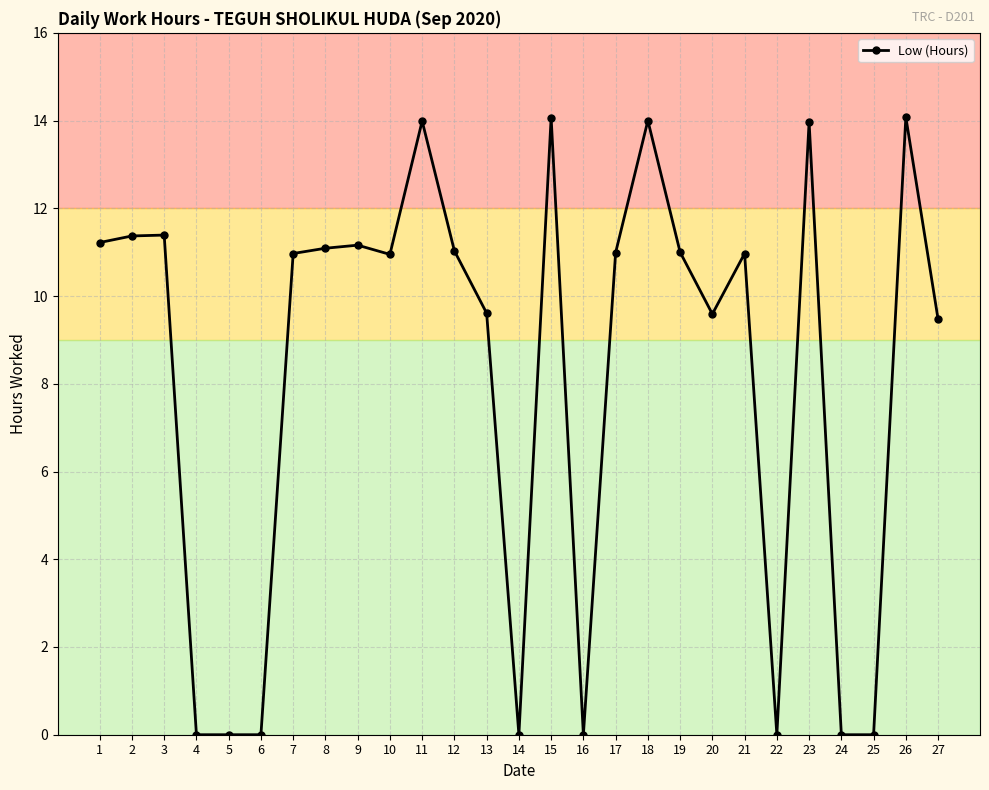

What is the sum of all values?

220.9